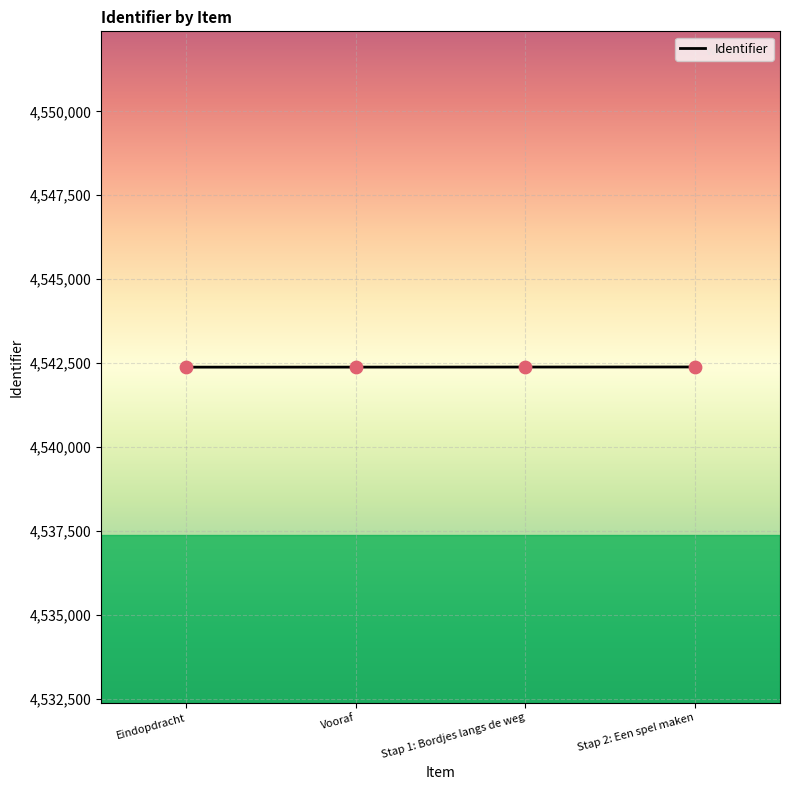

What is the ratio of the value at Stap 2: Een spel maken to the value at Vooraf?

1.0